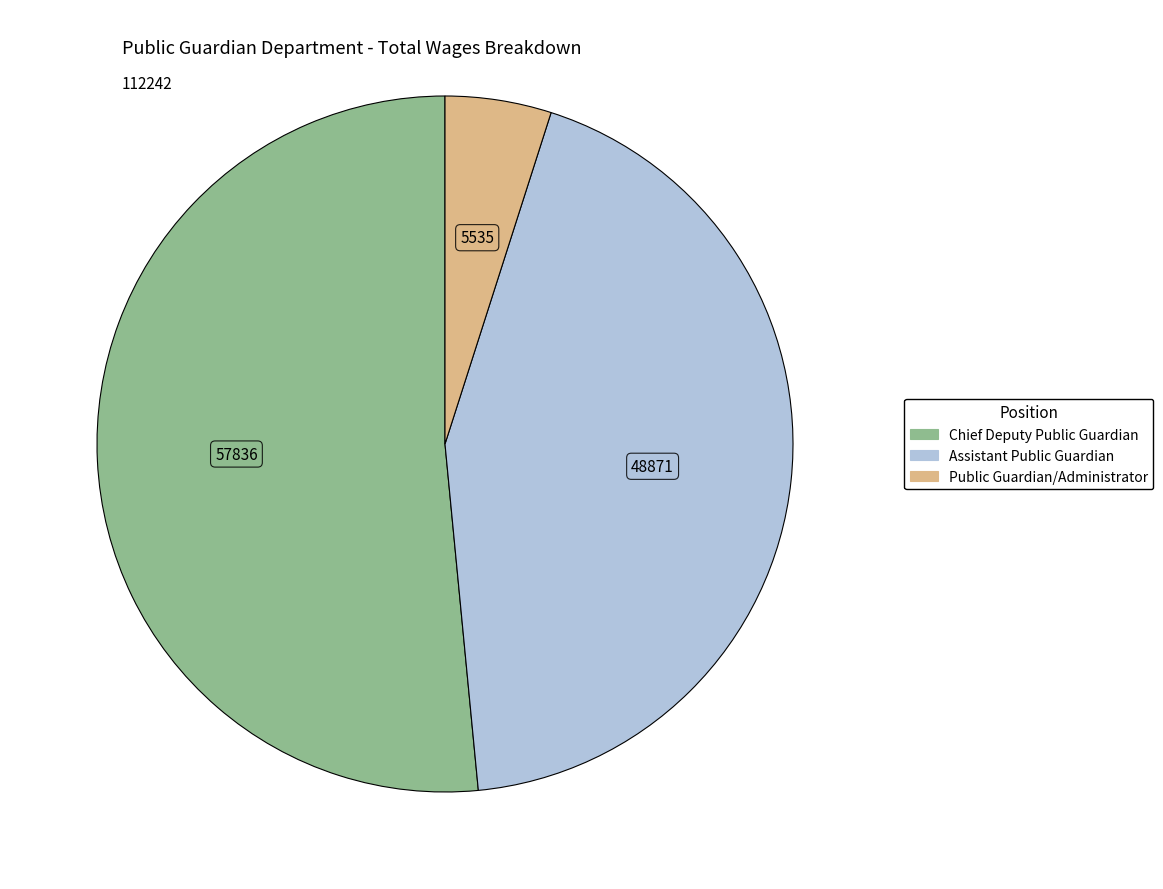

Which category accounts for the majority?

Chief Deputy Public Guardian